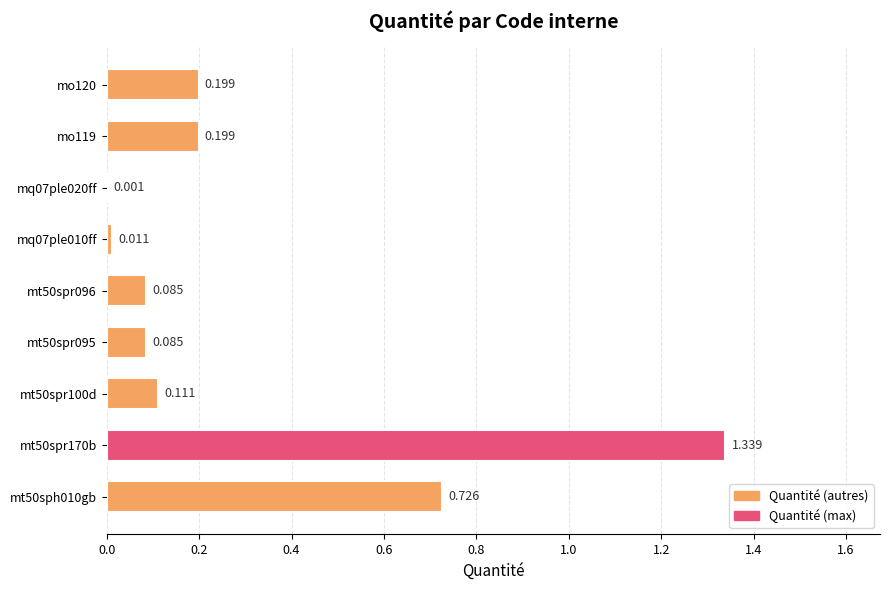

At which label is the value closest to 0?

mq07ple020ff